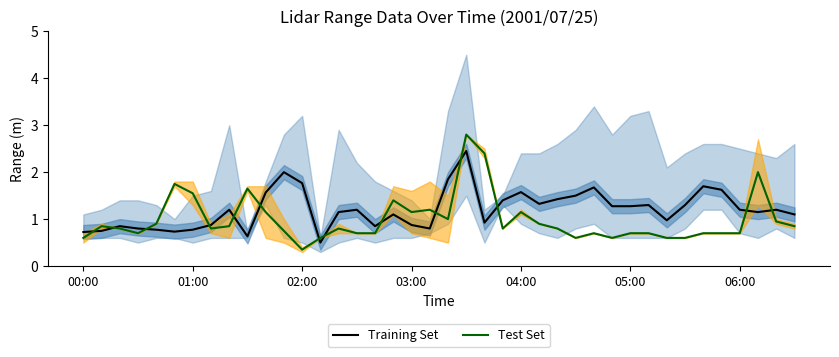

In Training Set, how many points are lower than both neighbors (excluding endpoints)?

9